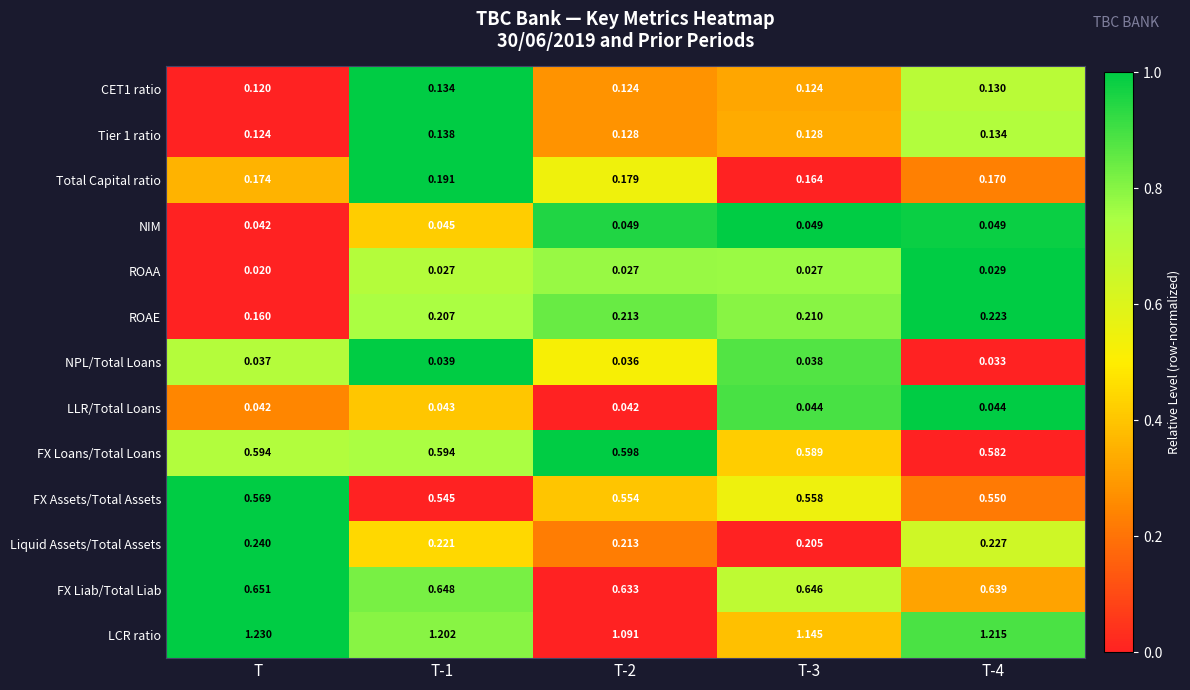

Which series has the largest total across all categories?

LCR ratio